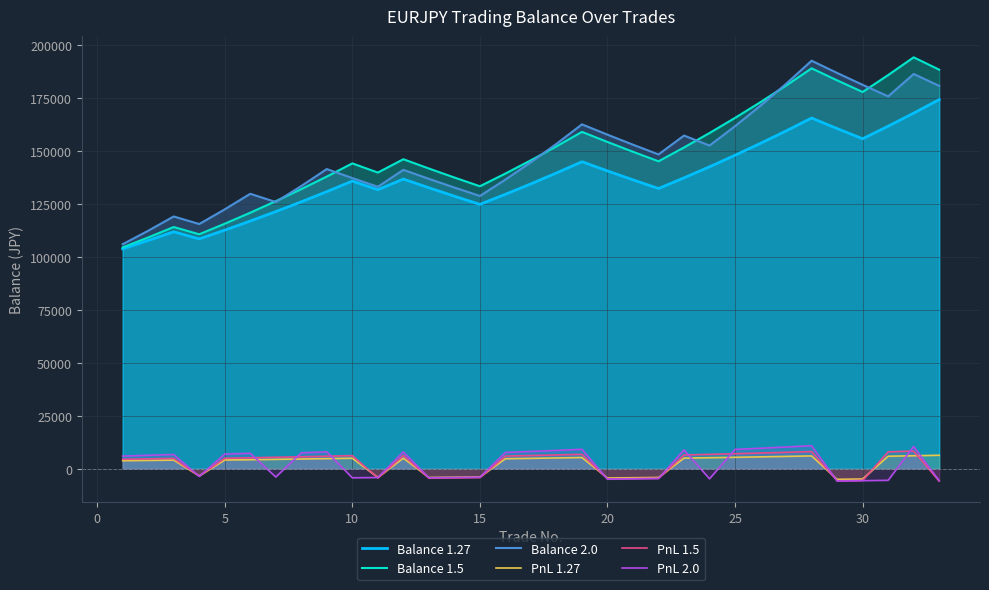

What is the difference between the maximum and minimum values in the PnL 2.0 series?

16681.1